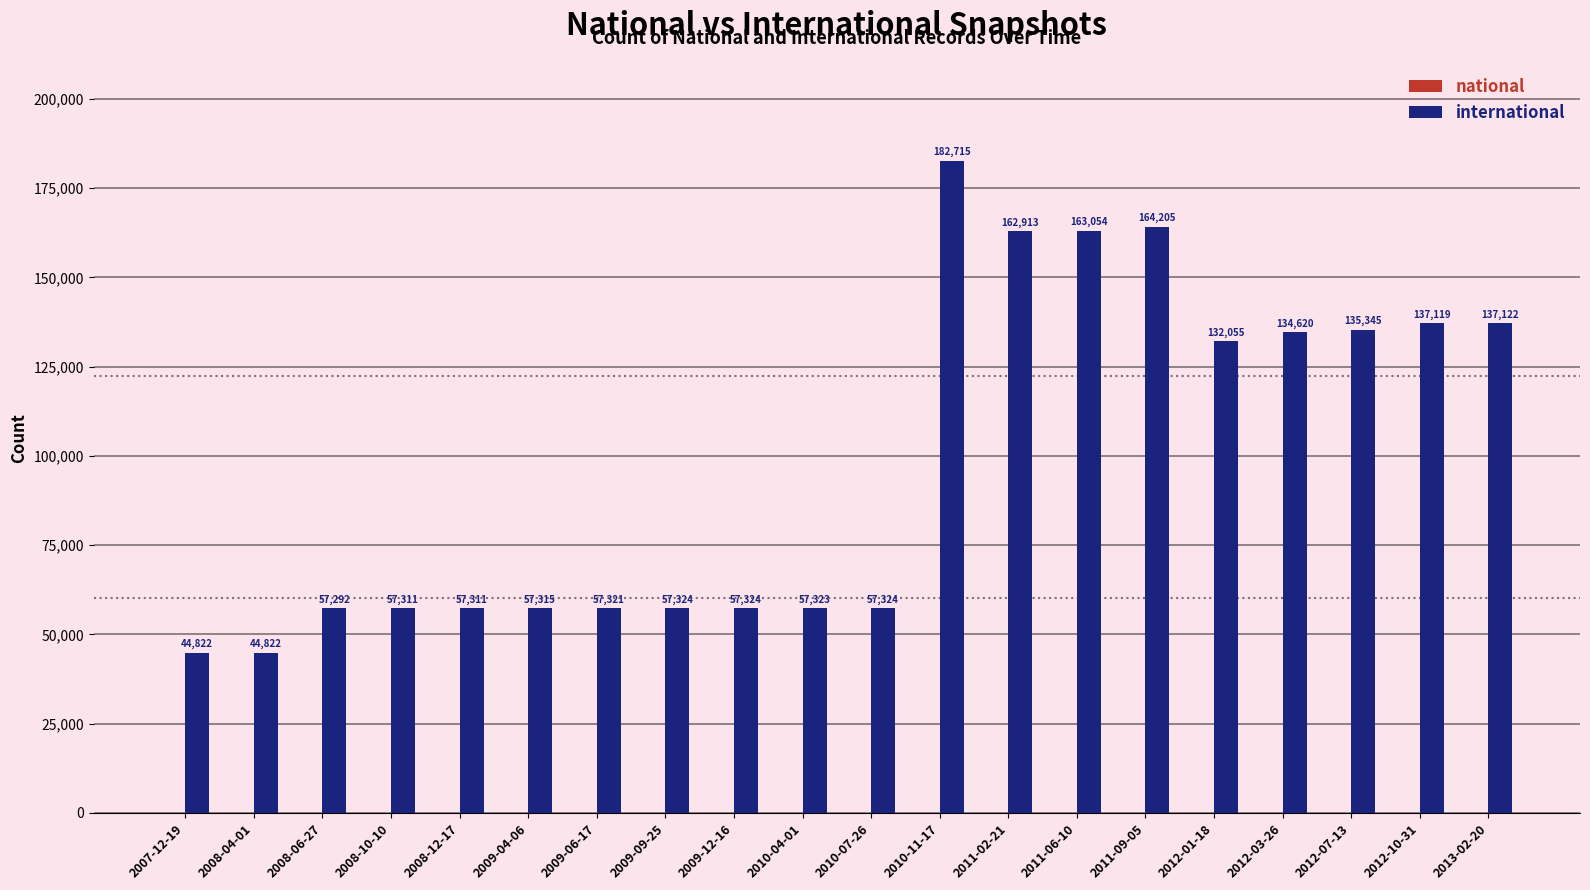

Between 2010-04-01 and 2012-01-18, which is larger?

2012-01-18